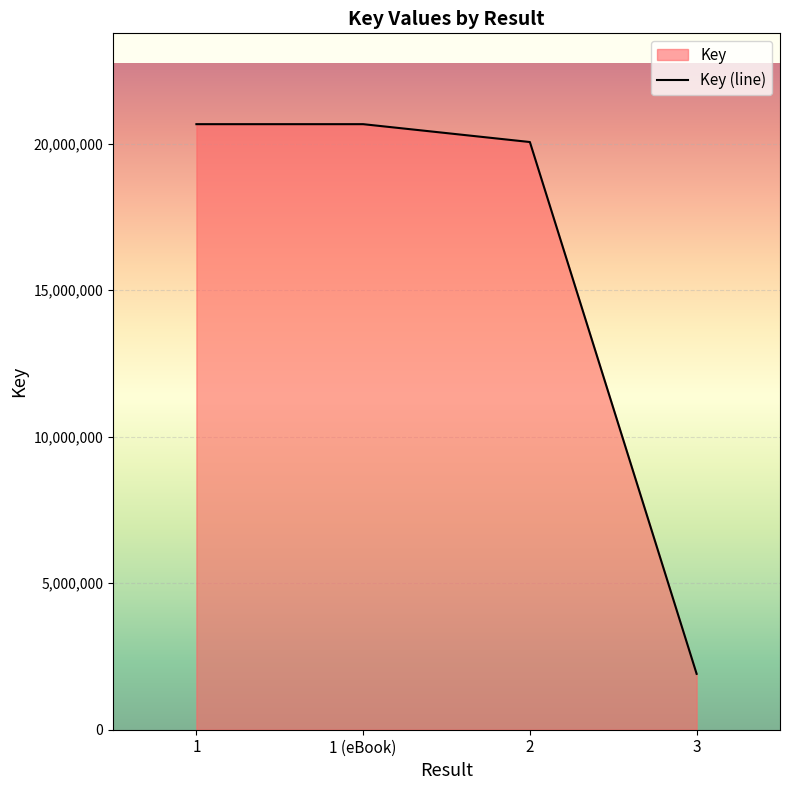

At which category does the chart reach its peak across all series?

1